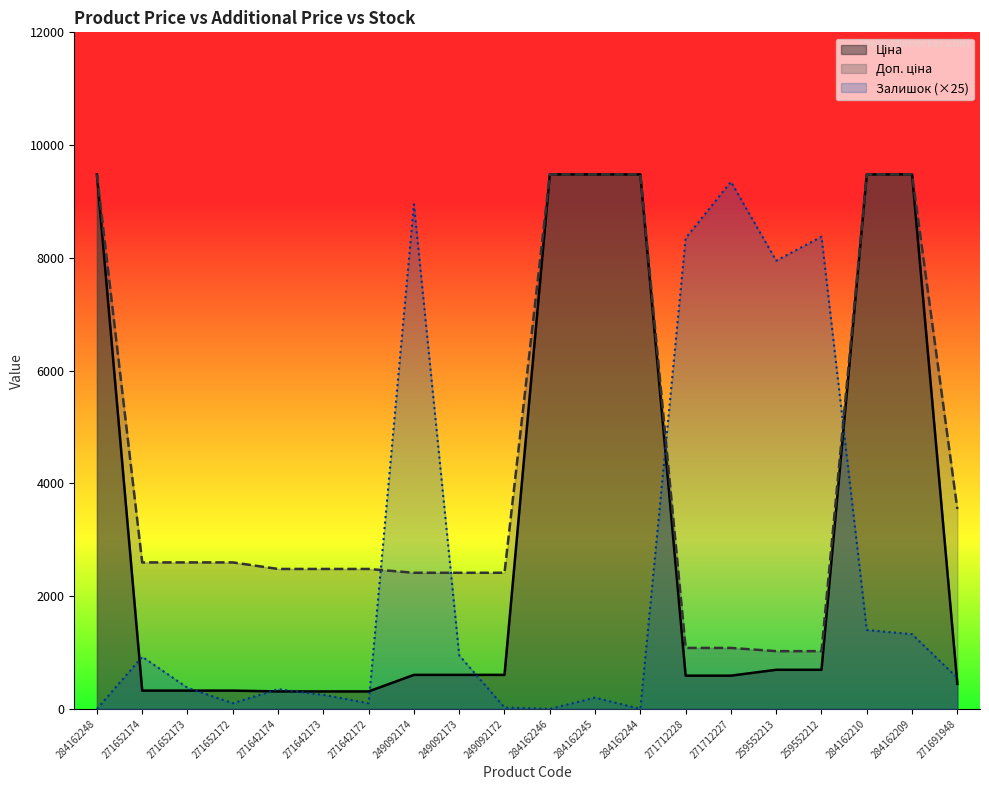

True or false: Залишок has more than 0 interior local peaks.

True